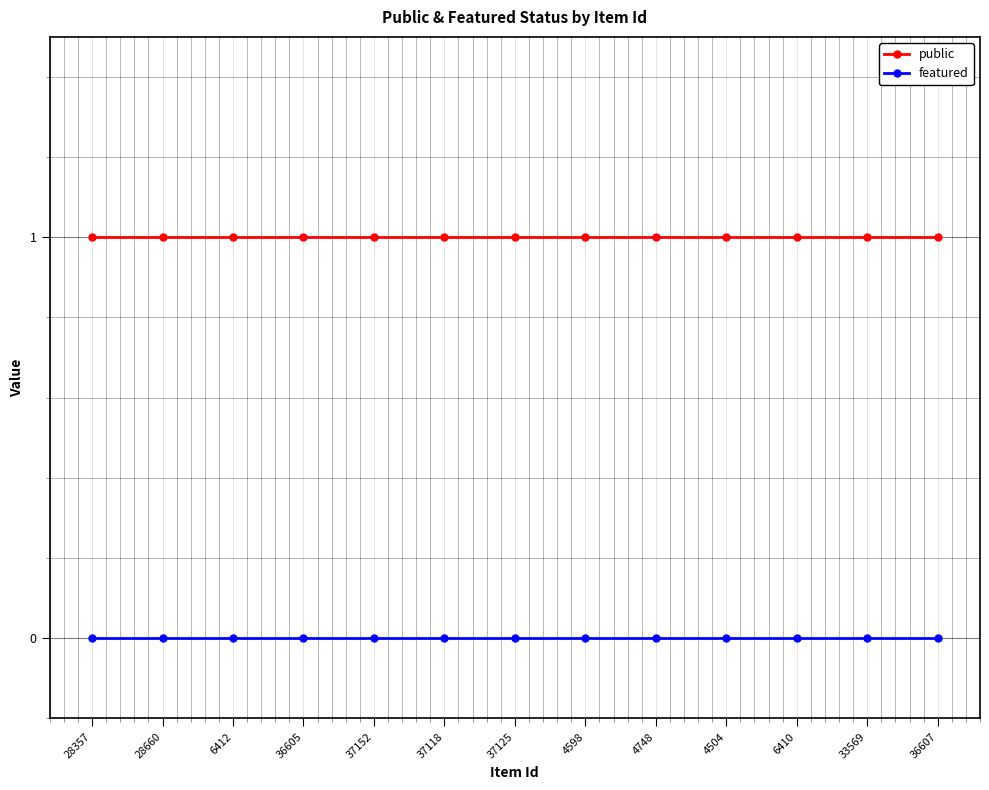

What is the label of the 5th point from the left?

37152